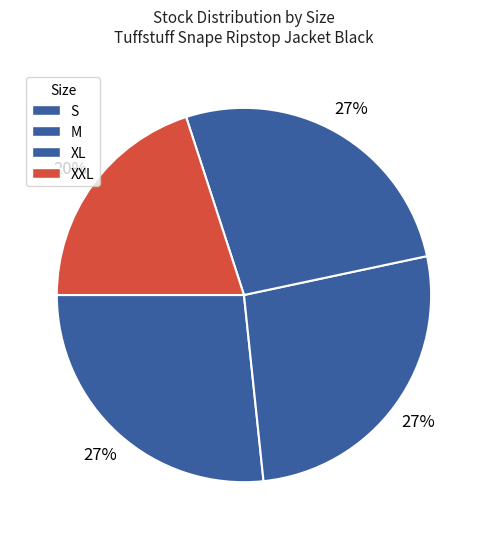

Does any single category account for the majority?

No